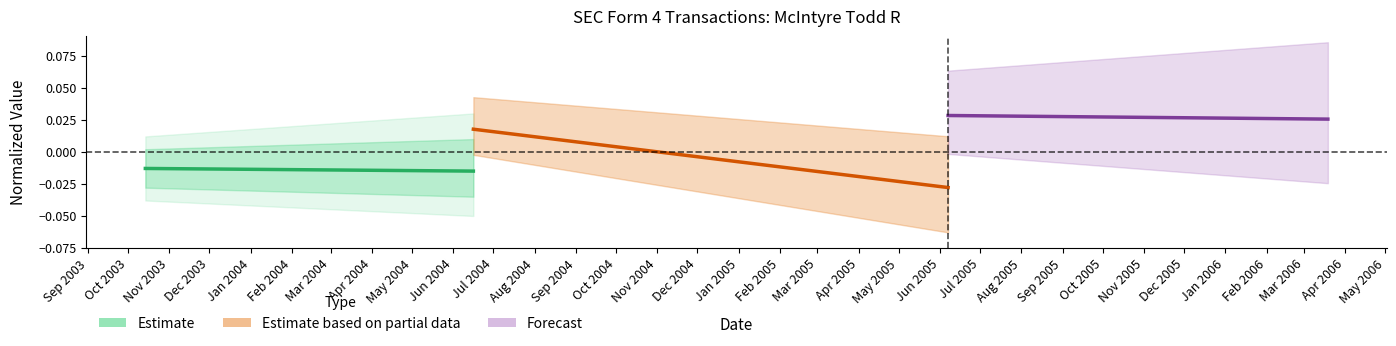

Is it true that Estimate equals -0.0 at Sep 2003?

False